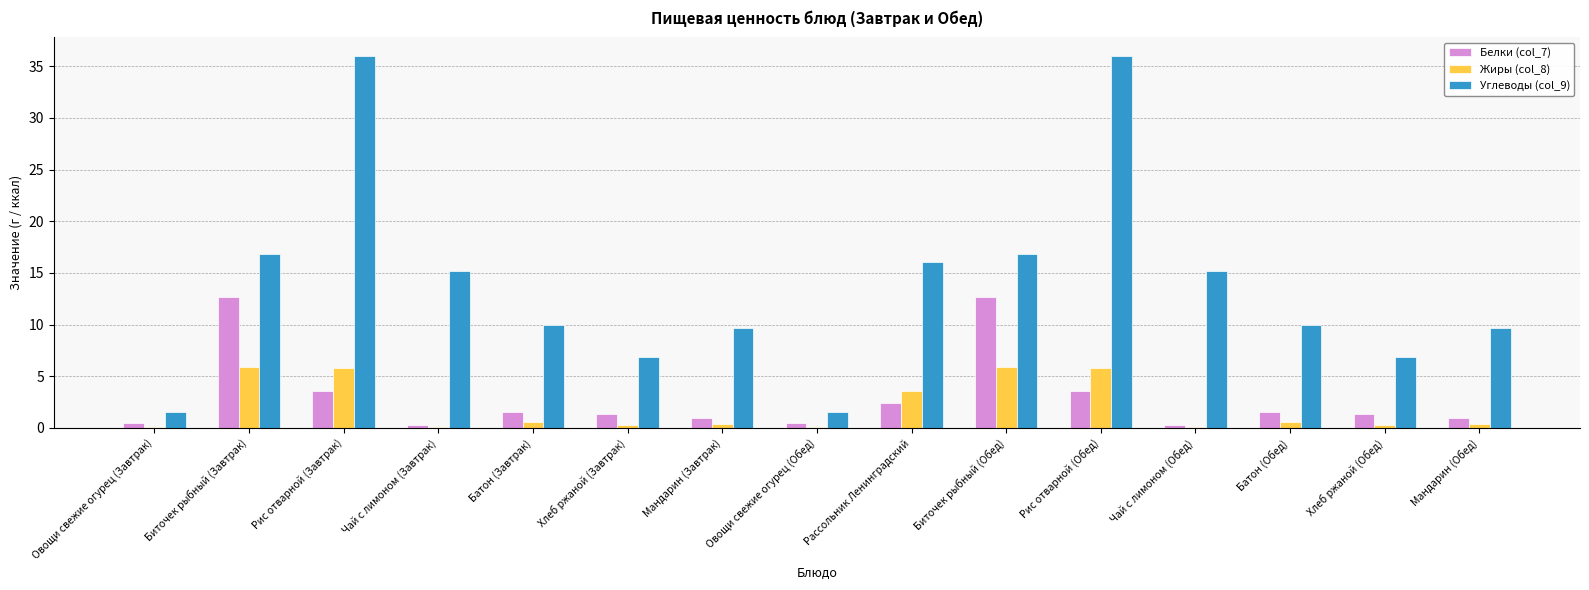

Count the number of categories in the chart.

15